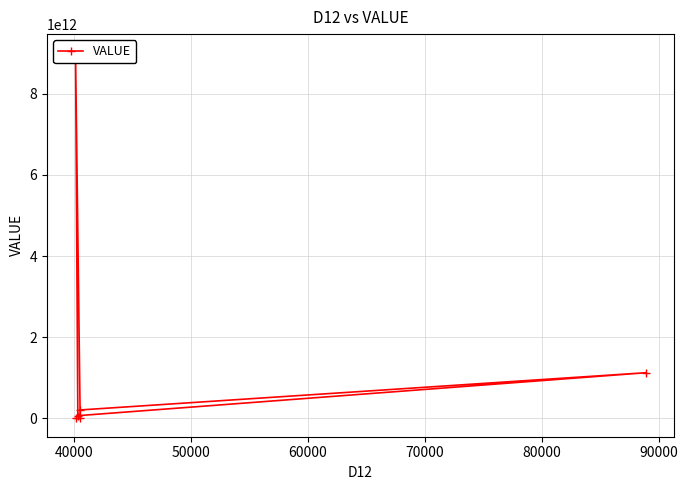

True or false: the data has more than 1 interior local peaks.

True